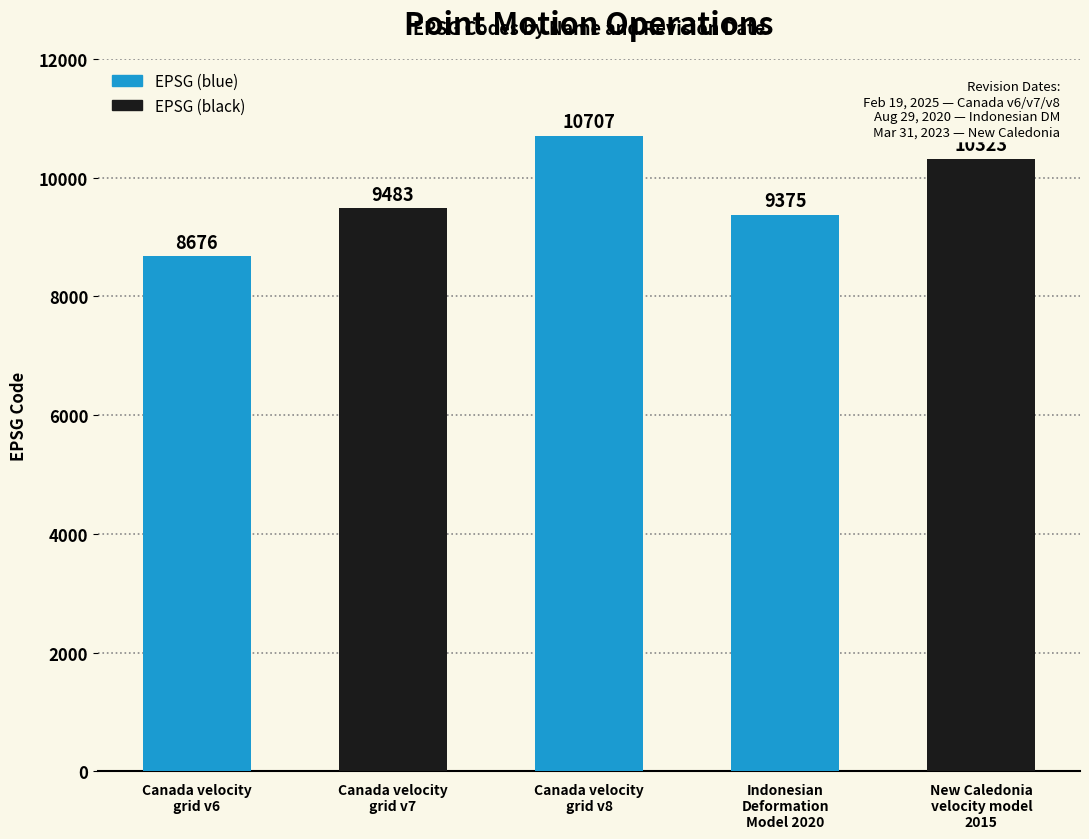

Which category has the highest value across all series?

Canada velocity
grid v8